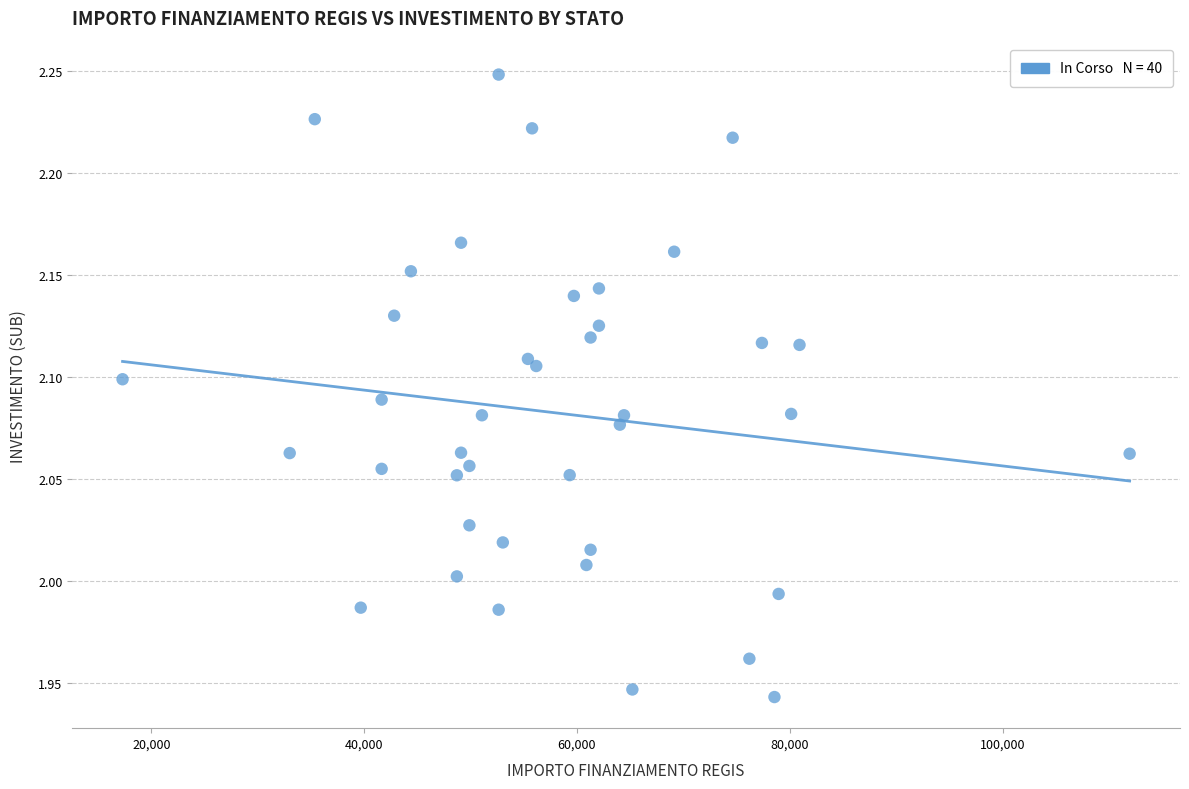

What is the range of X values (max minus min)?

94665.7